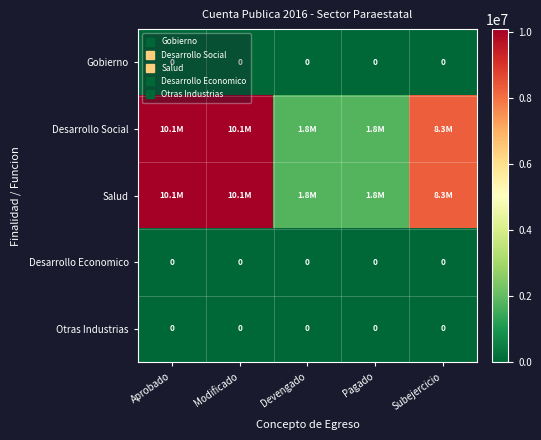

At which label does Salud first exceed 8303775?

Aprobado